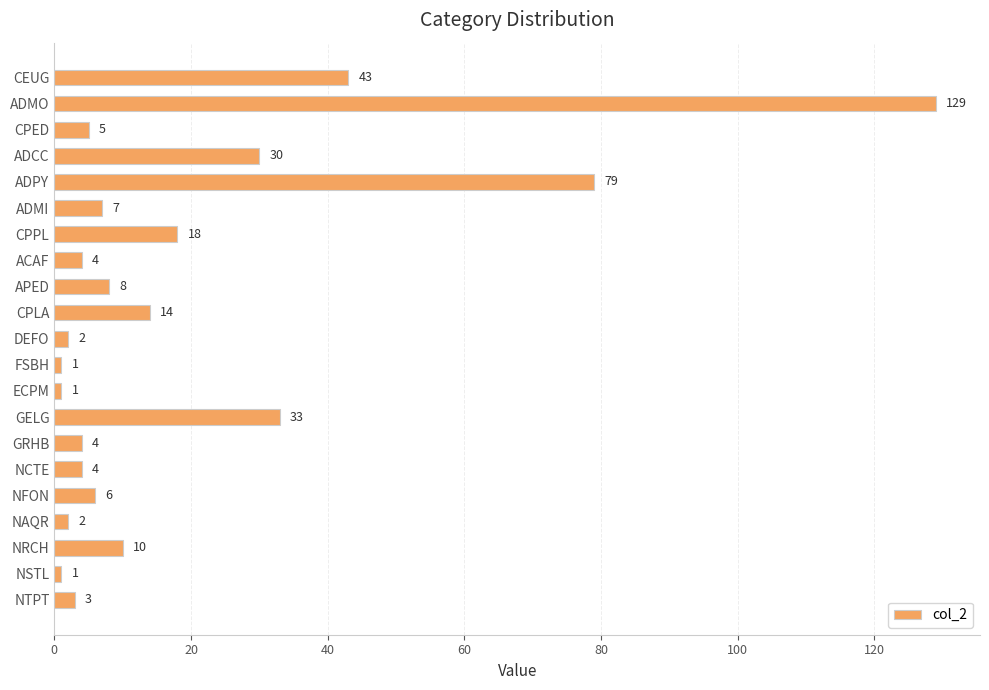

What is the sum of all values?

404